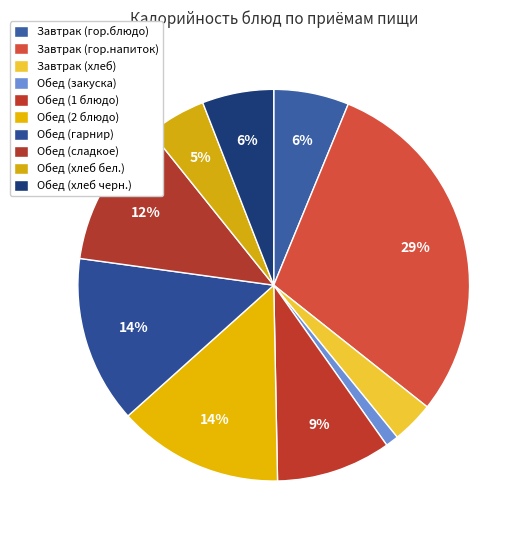

How many segments does this pie chart have?

10